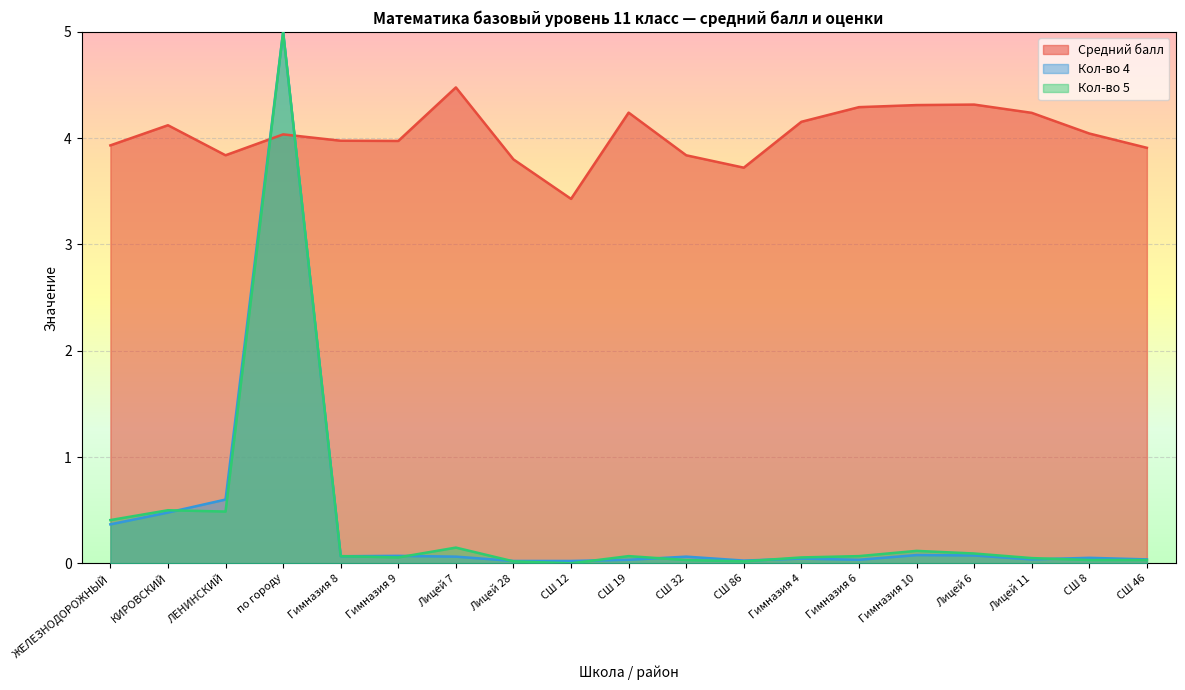

How many series are shown in this chart?

3